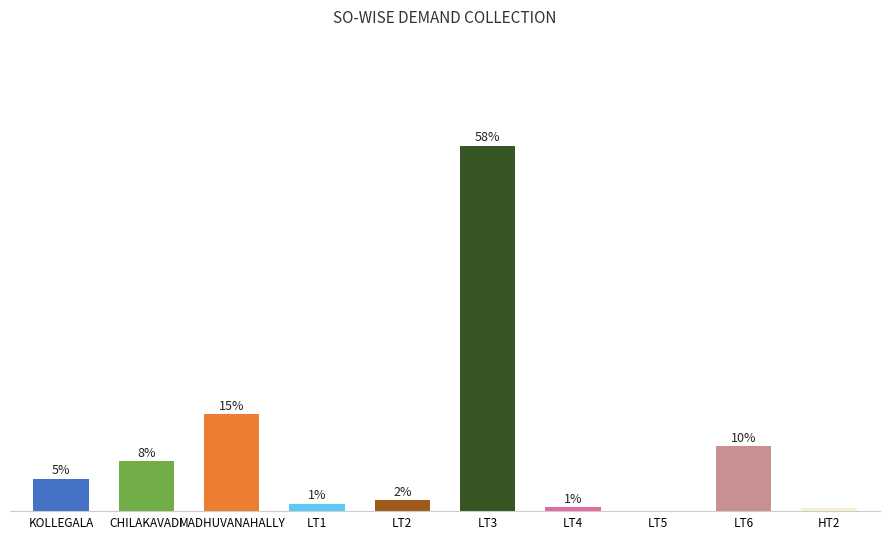

List the labels in order of value, largest first.

LT3, MADHUVANAHALLY, LT6, CHILAKAVADI, KOLLEGALA, LT2, LT1, LT4, HT2, LT5